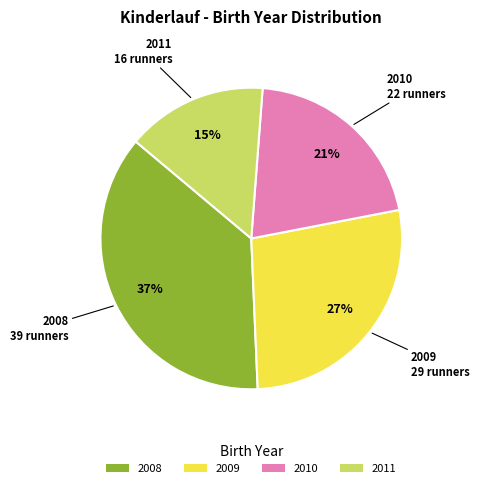

The 2010 slice represents 26% of the pie. True or false?

False